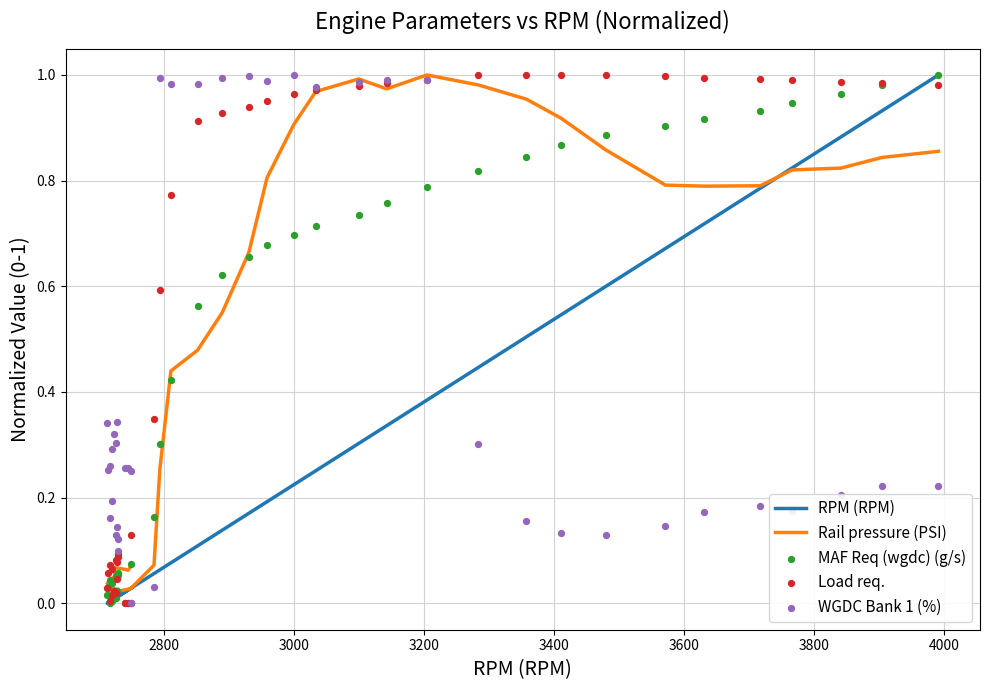

Which series has the largest total across all categories?

Load req.